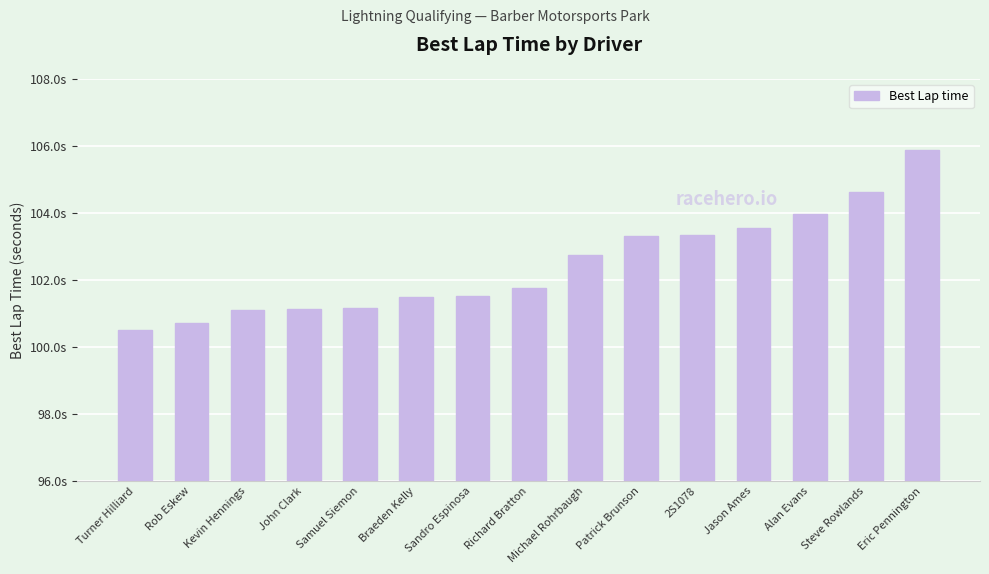

Does the chart contain any negative values?

No